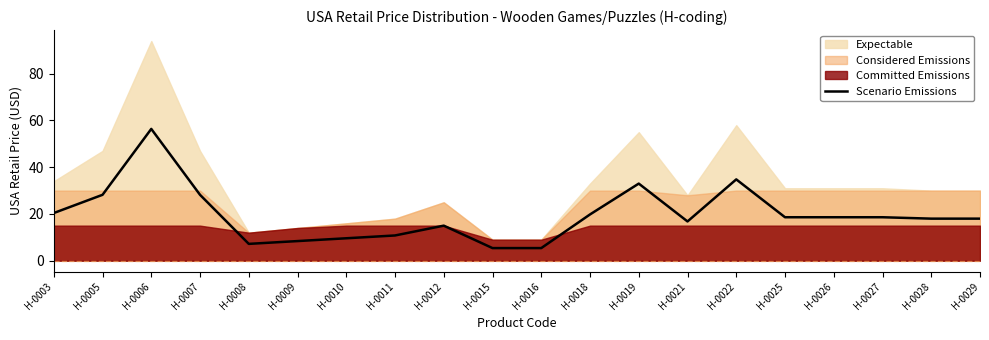

Count the number of categories in the chart.

20